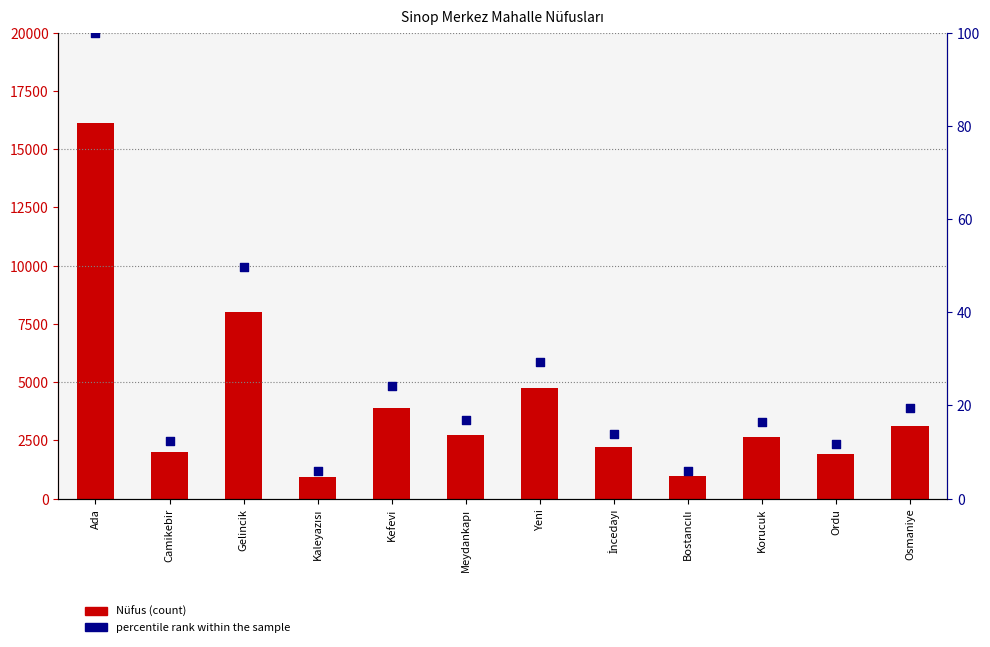

At how many categories does at least one series exceed 6273?

2